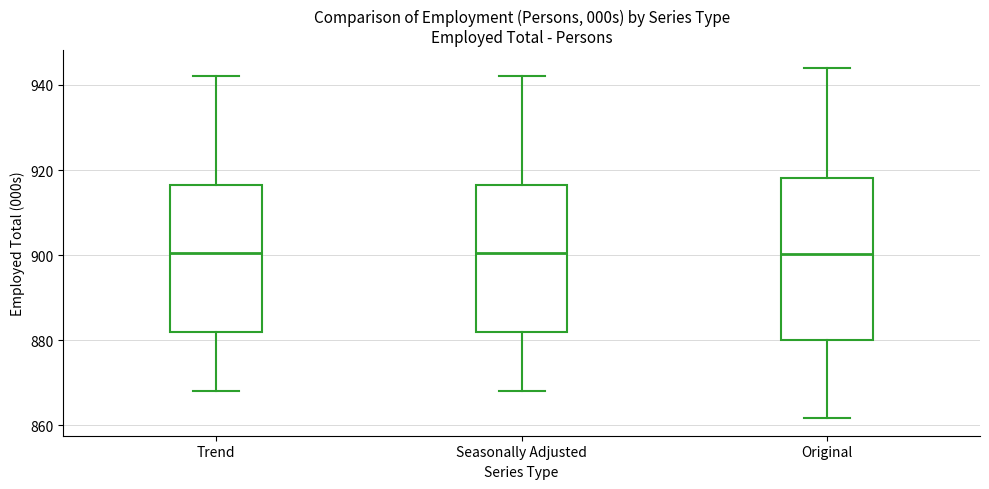

Where is the upper edge of the box for Trend on the y-axis? The values are not printed on the chart, so give them approximately, as read against the axis.

916